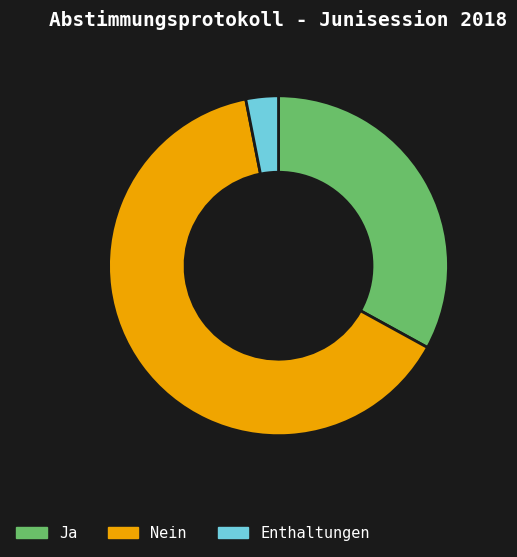

Is it true that Ja is 44% of the pie?

False